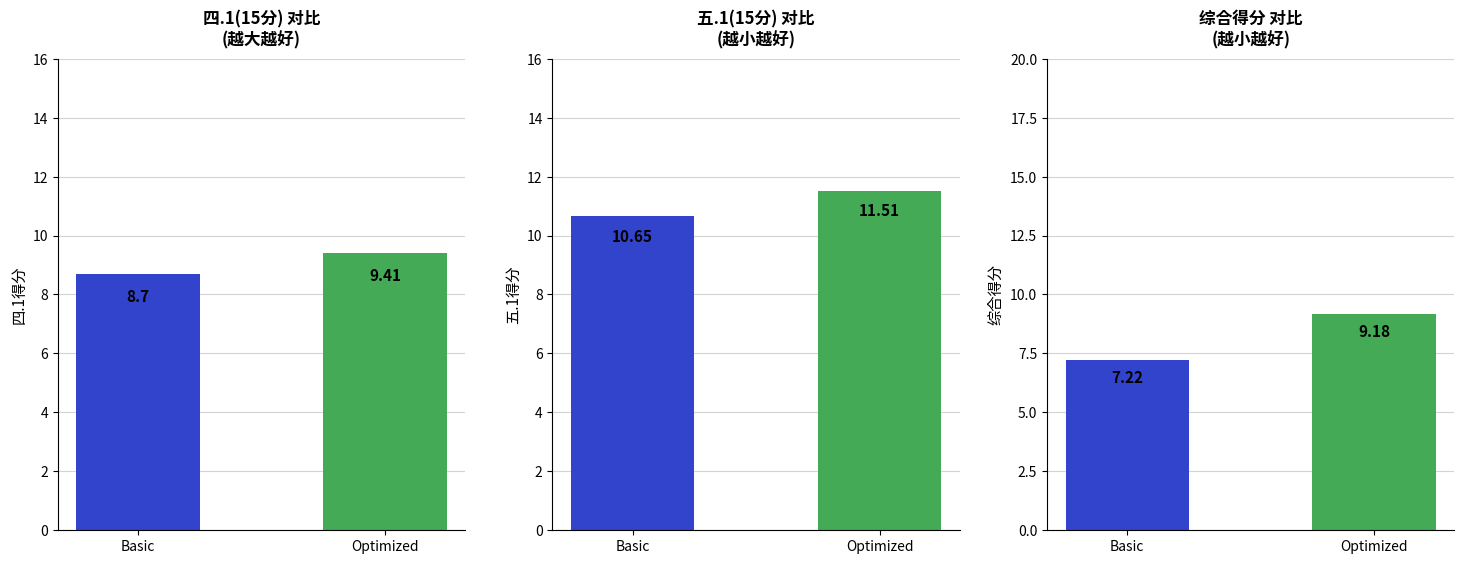

True or false: 四.1(15分) has a value of 14.0 at Basic.

False